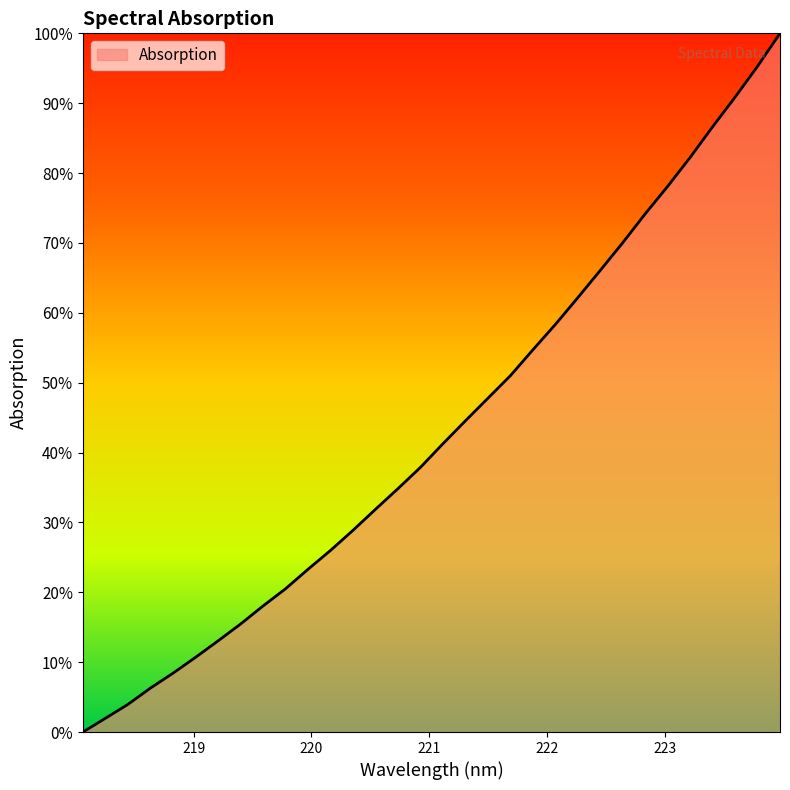

Which category has the highest value across all series?

223.9802